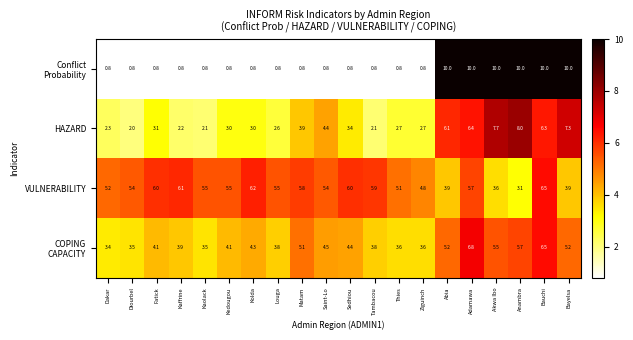

What is the sum of all VULNERABILITY values?

105.1